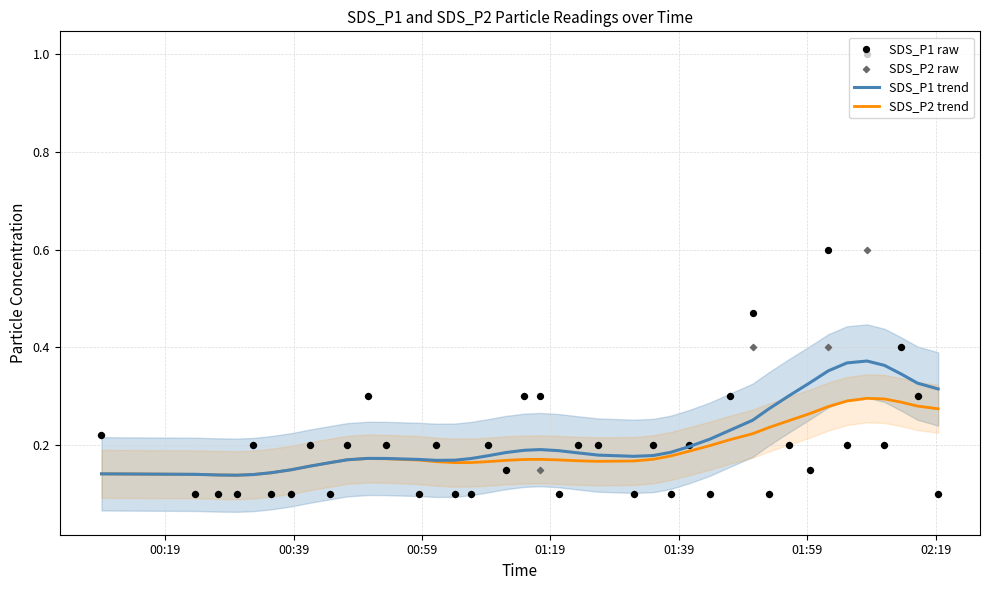

Which series reaches the maximum Y coordinate?

SDS_P1 raw